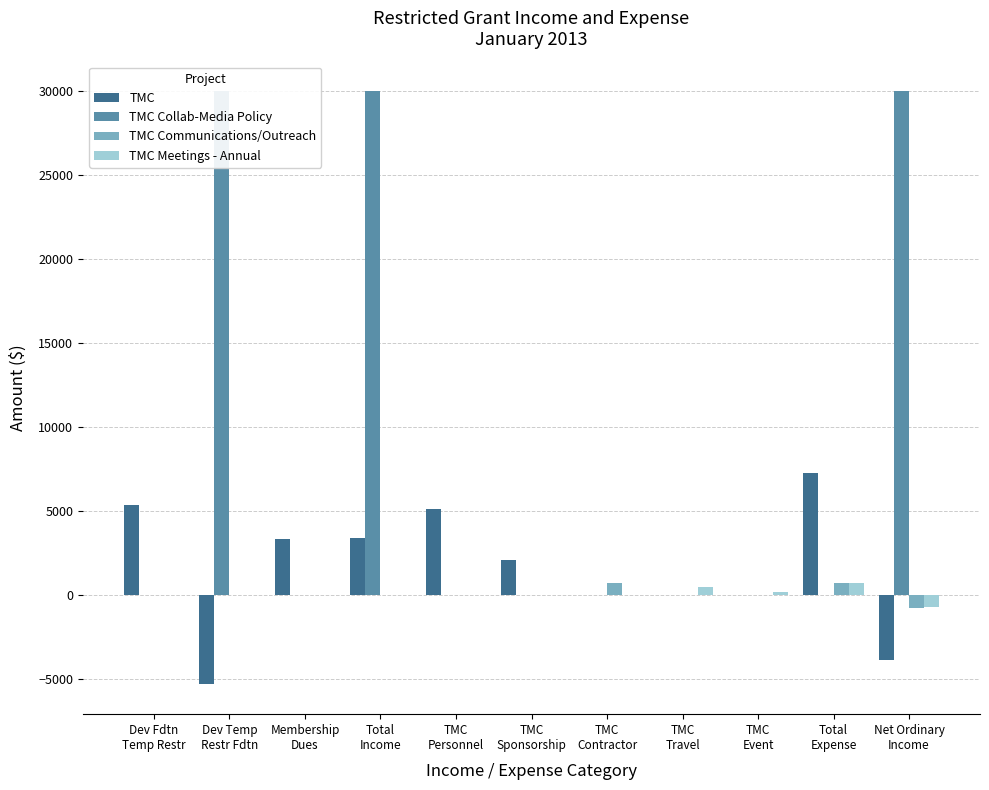

What is the maximum value for TMC?

7273.1